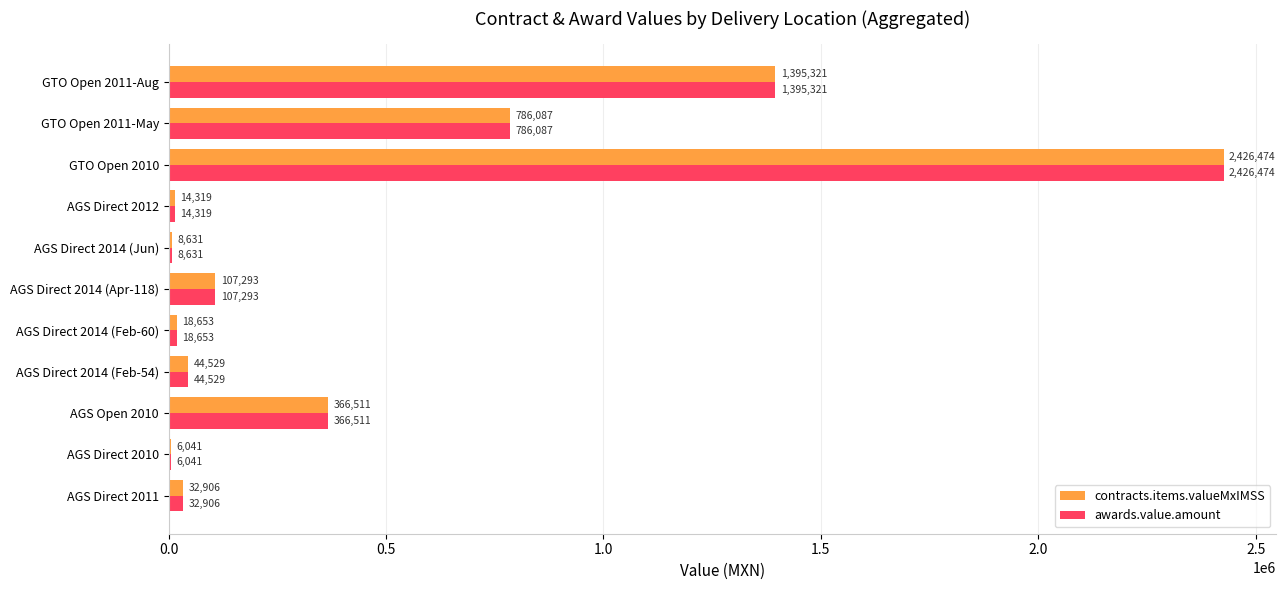

True or false: awards.value.amount has a value of 8630.7 at AGS Direct 2014 (Jun).

True